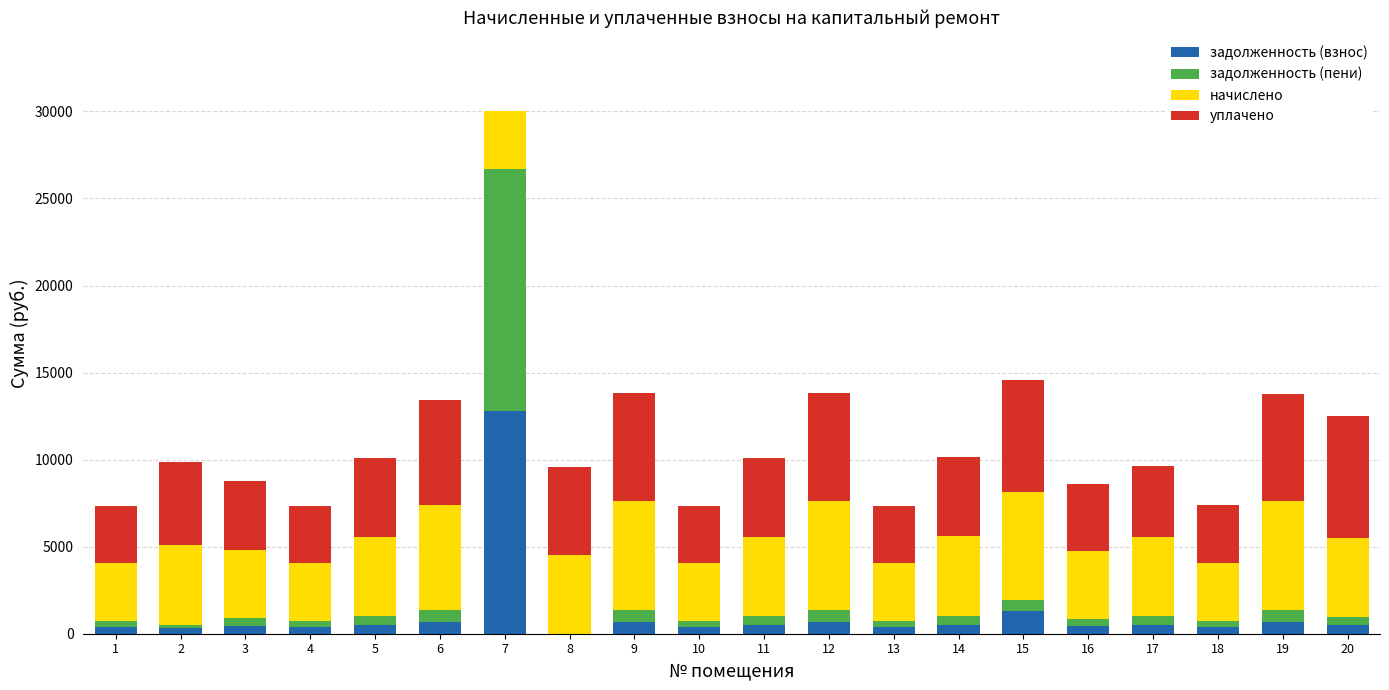

What is the highest value of the задолженность (взнос) series?

12796.9